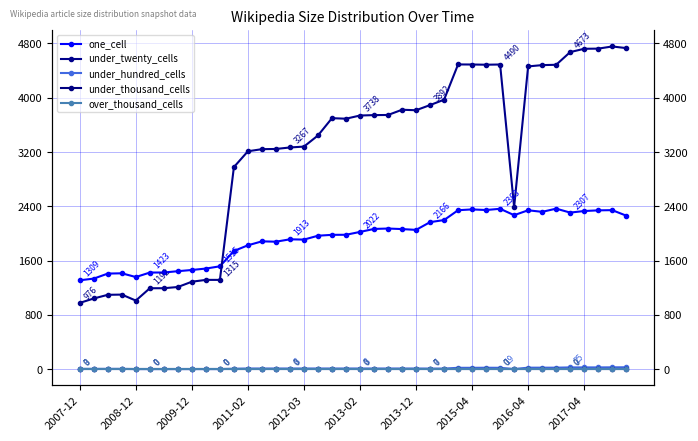

What position from the left is 38?

39